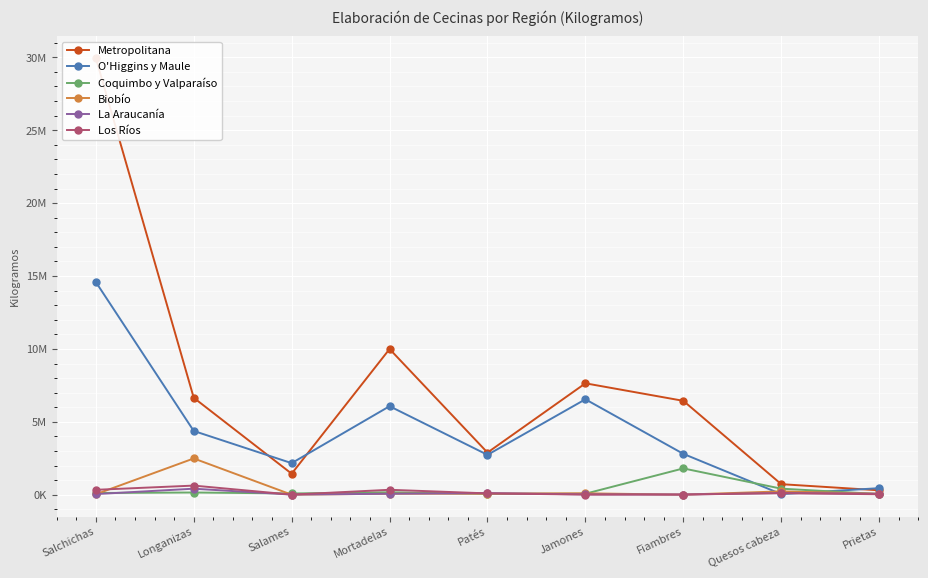

After their last crossing, which series has the higher values: Coquimbo y Valparaíso or Biobío?

Biobío